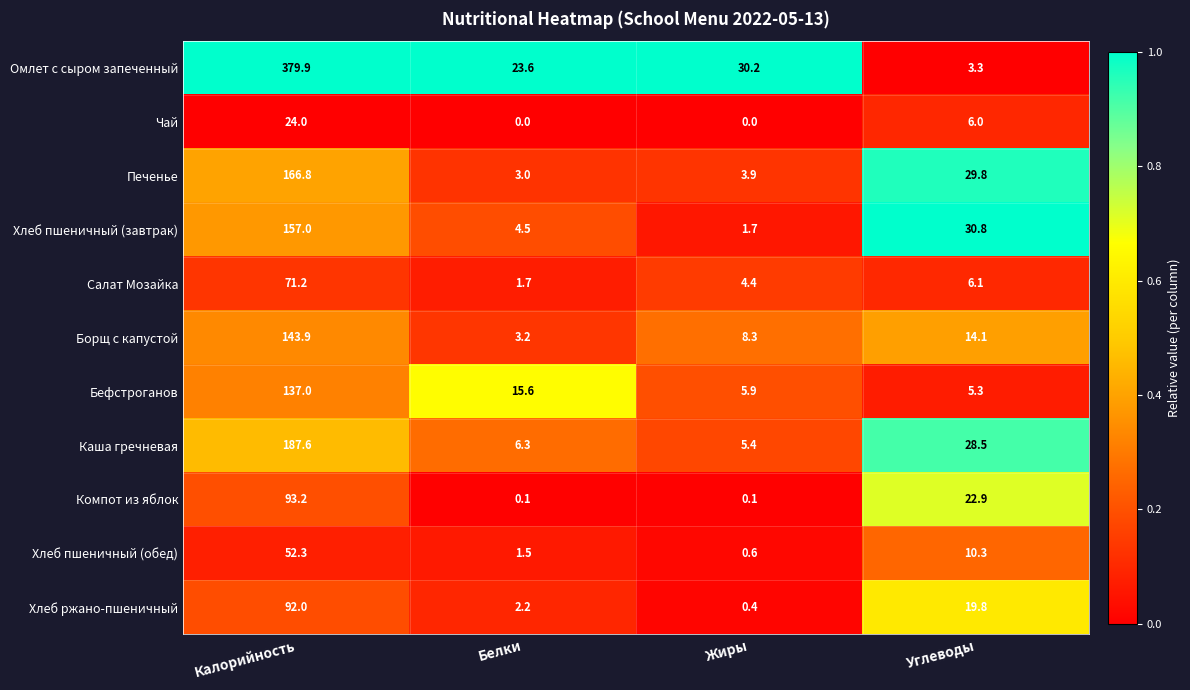

What is the sum of the Хлеб пшеничный (обед) values at Белки and Углеводы?

11.8